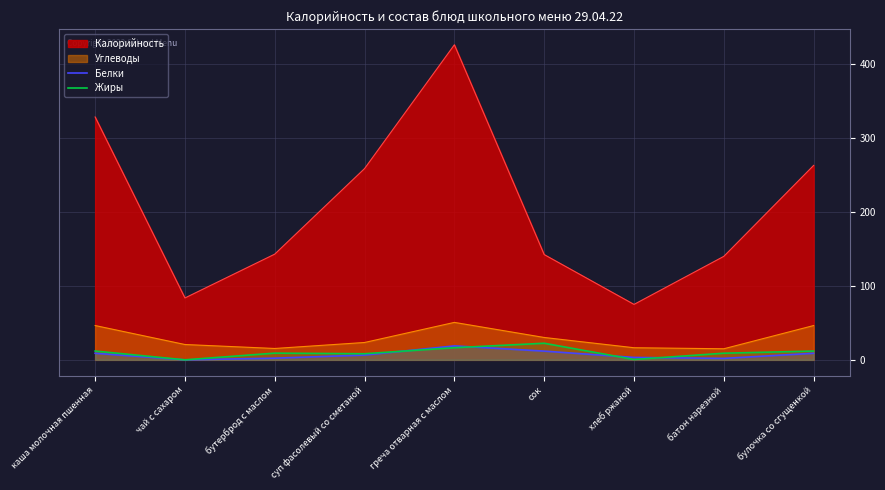

How many interior local peaks does the Белки series have?

1